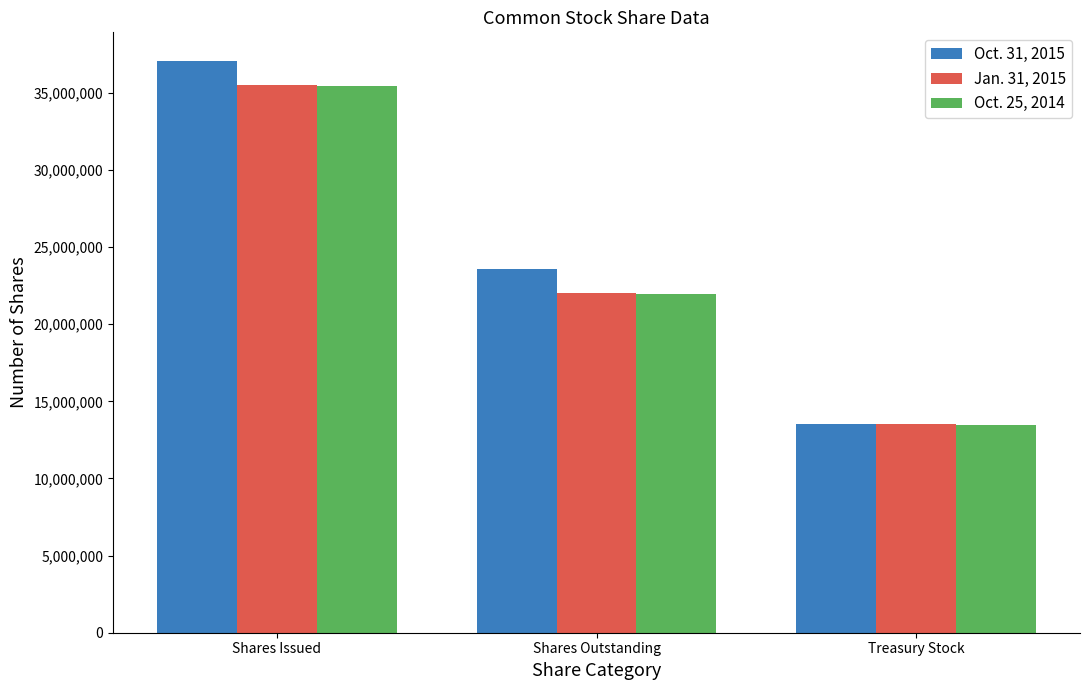

Where is Oct. 31, 2015 nearest to the value 25286839?

Shares Outstanding